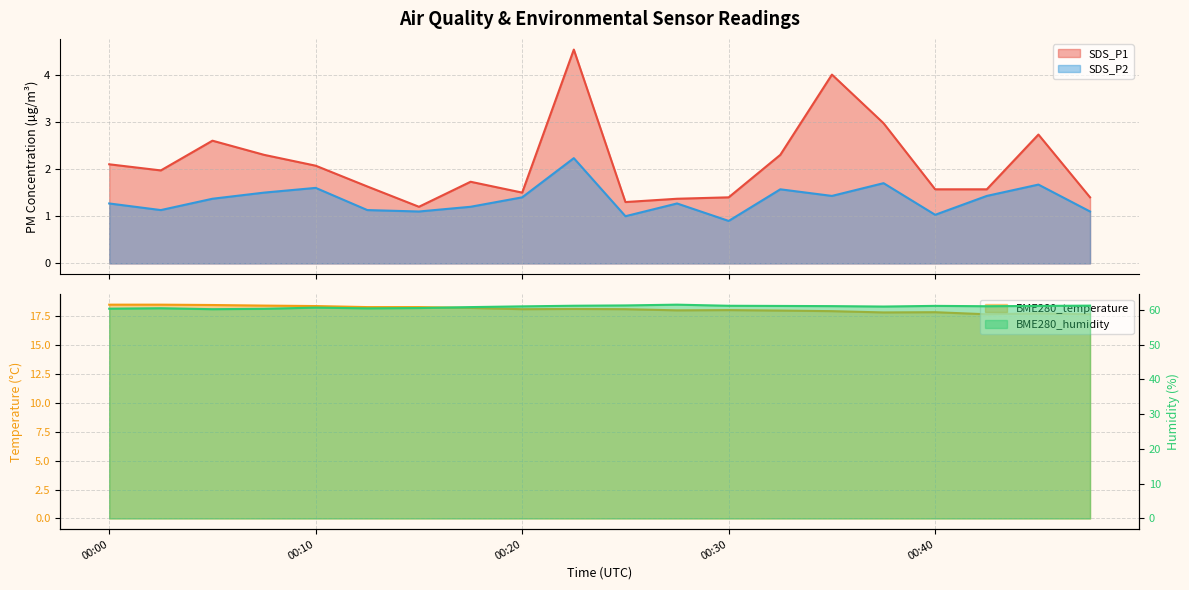

True or false: SDS_P2 has a value of 1.4 at 00:20.

True